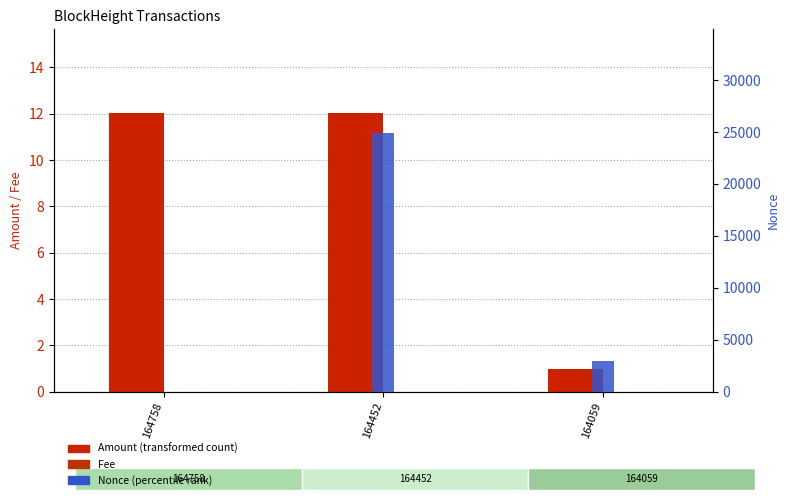

Which series has the largest total across all categories?

Nonce